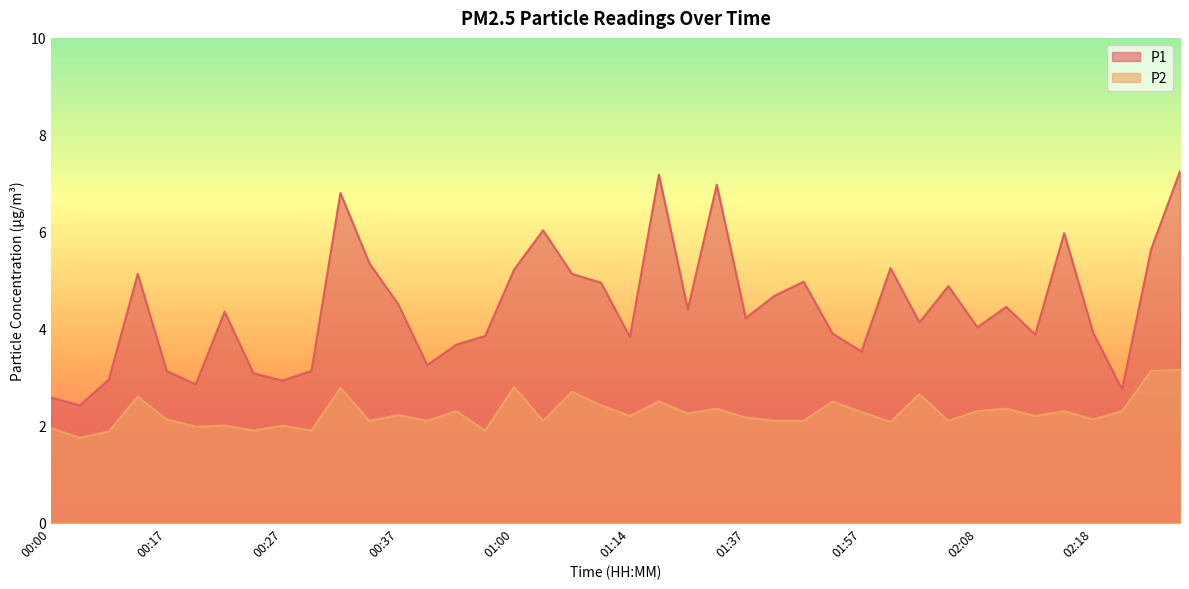

What is the spread (max minus min) of values at 02:23?

2.5